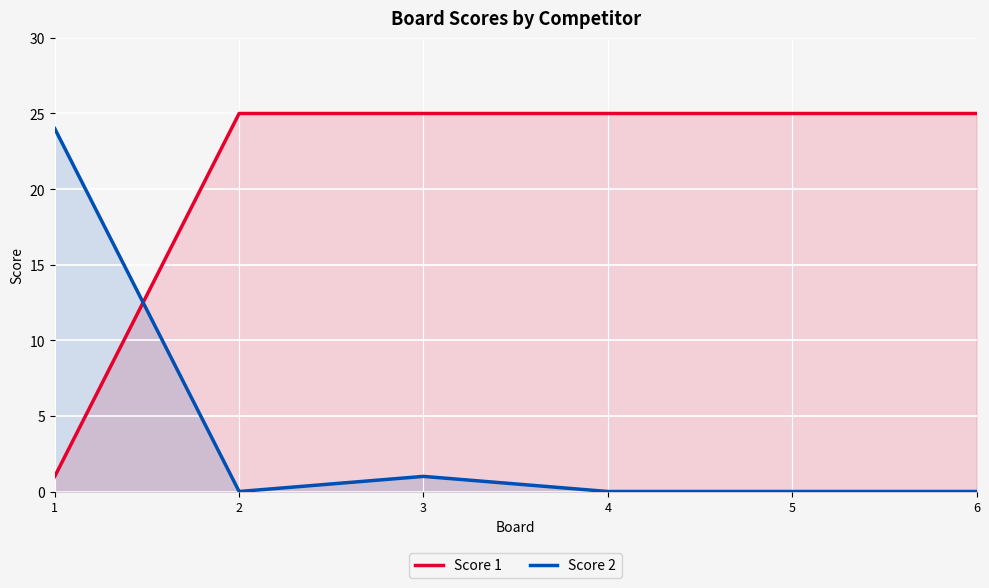

What are all the series names shown in the legend?

Score 1, Score 2